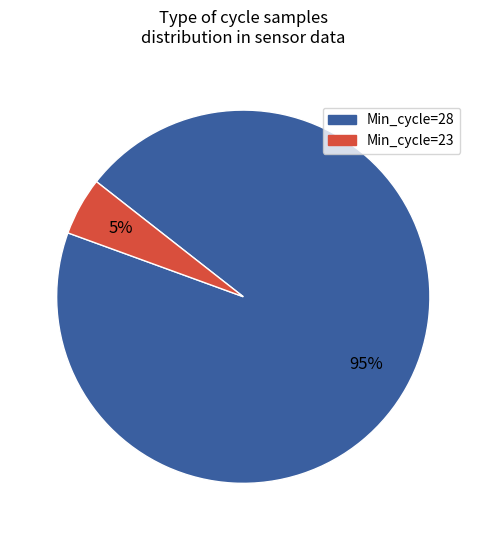

Does any single category account for the majority?

Yes